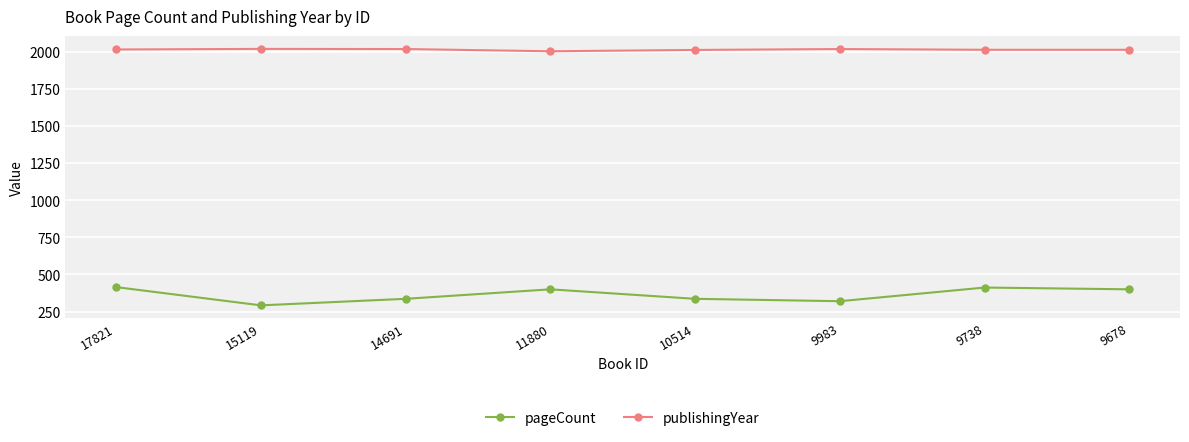

What is the value of the publishingYear point at the 3rd from the left?

2019